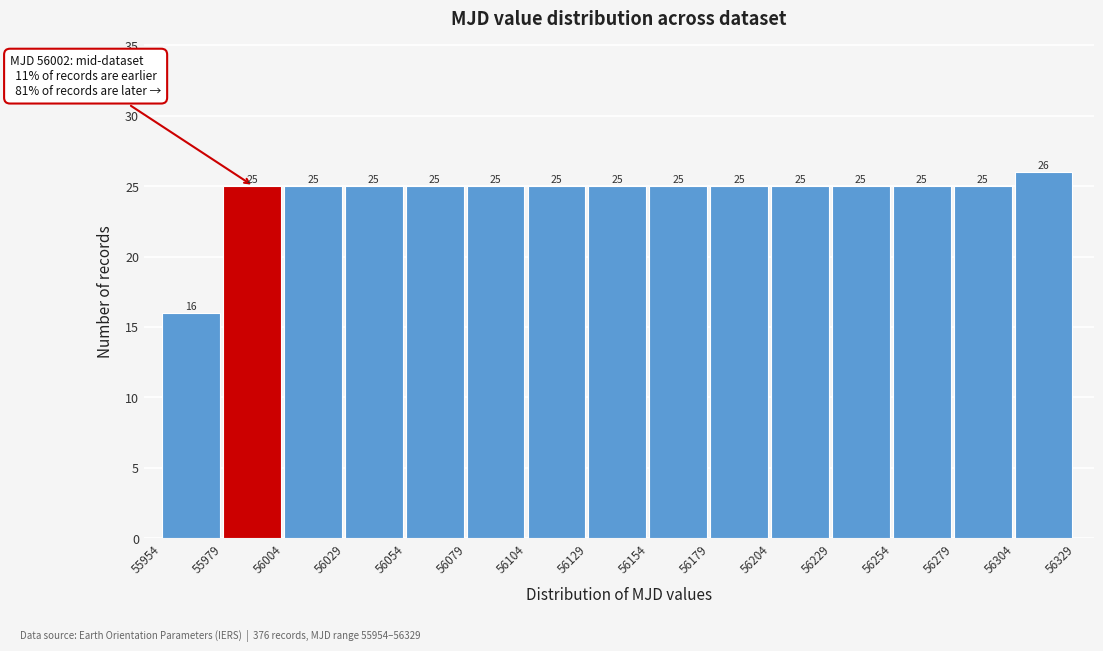

Over which range of the x-axis is the bar tallest?

56304 to 56329